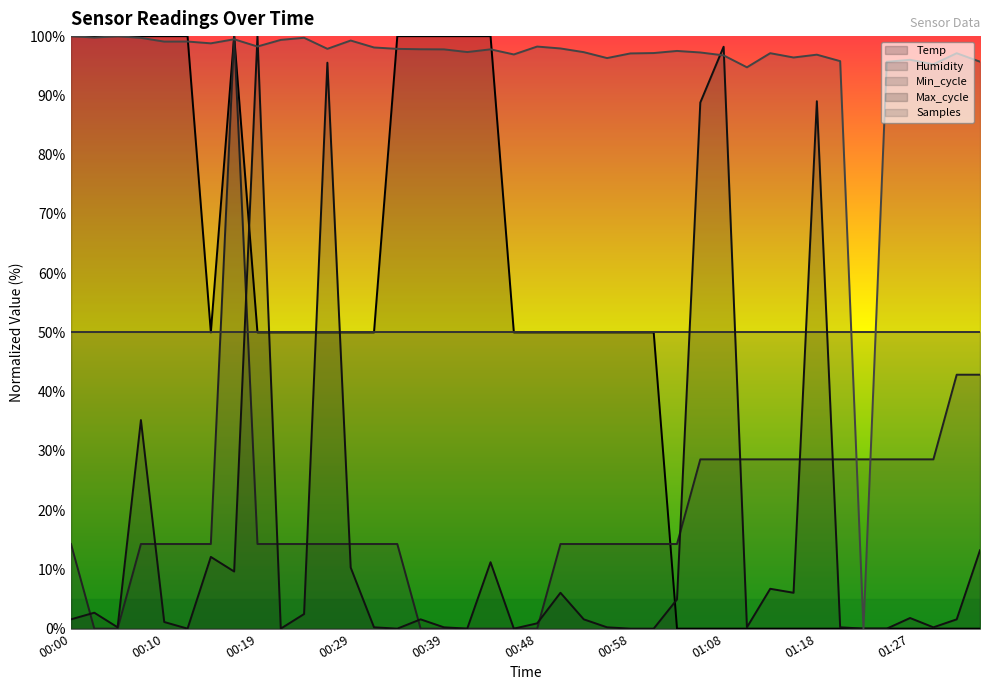

At which category is the sum across all series the highest?

00:17